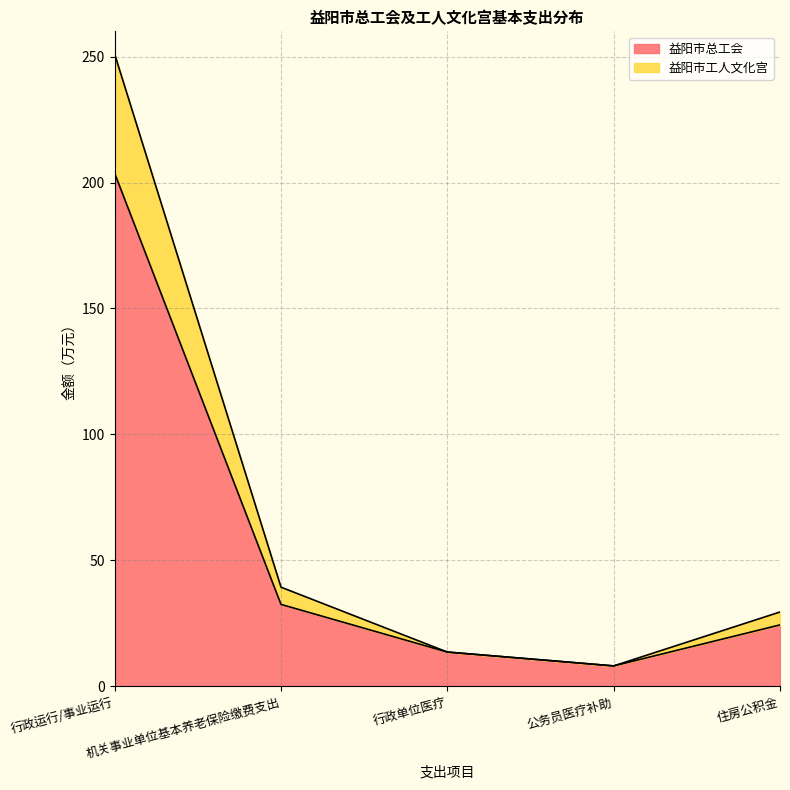

What is the average value of the 益阳市工人文化宫 series?

68.3